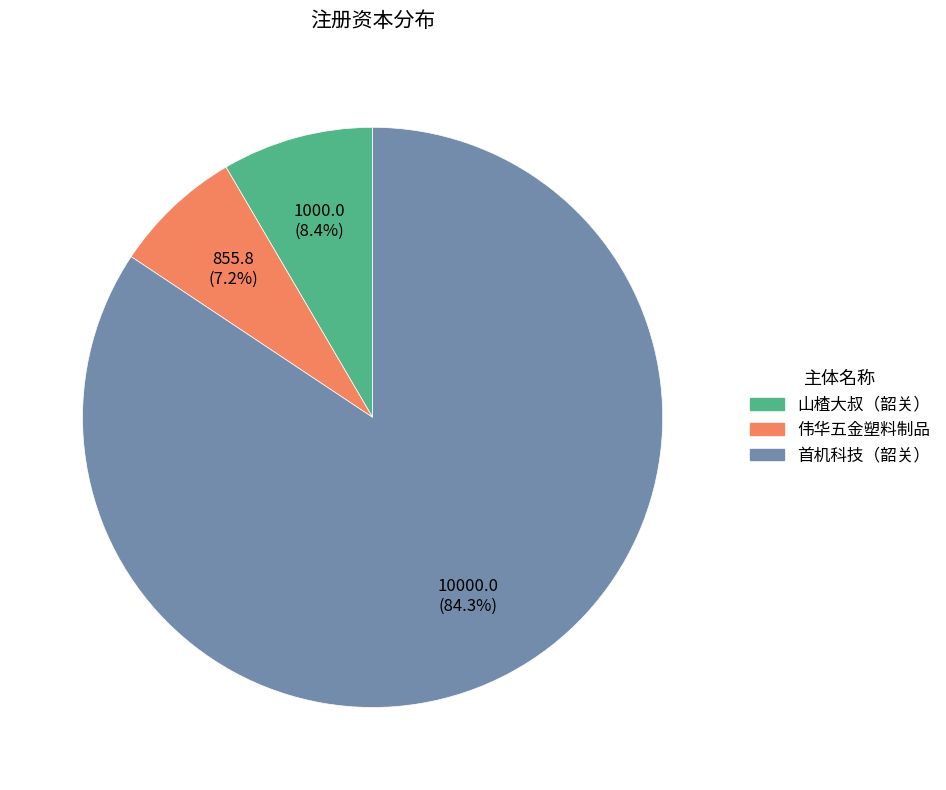

Which category accounts for the majority?

首机科技（韶关）